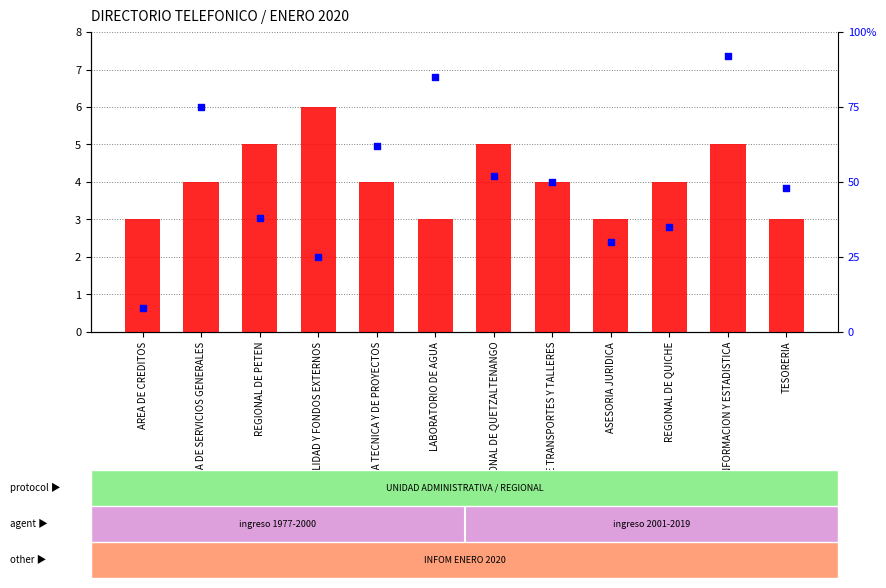

What is the total value across all series at AREA DE CONTABILIDAD Y FONDOS EXTERNOS?

6.2